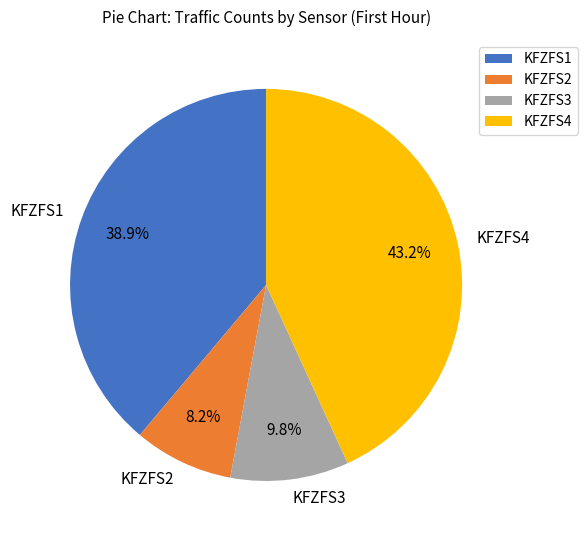

Which slice is the largest?

KFZFS4